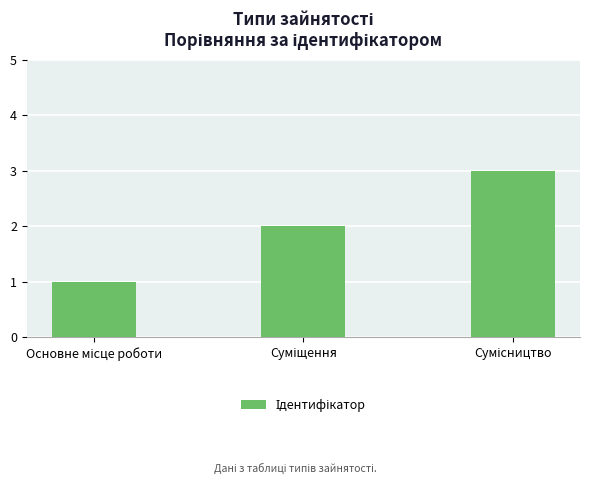

What is the maximum value shown in the chart?

3